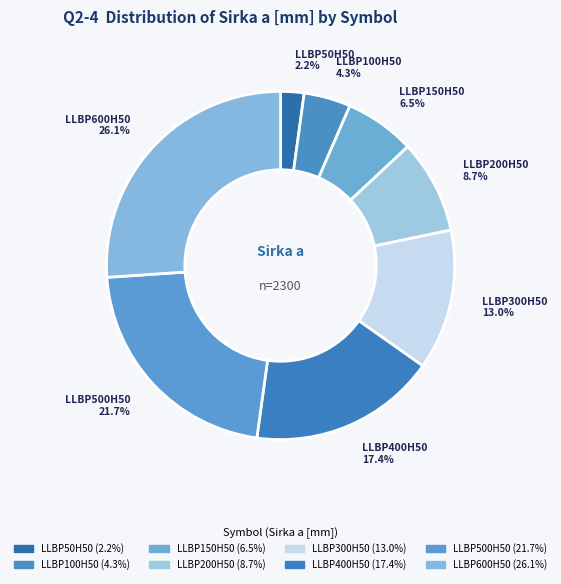

How many segments does this pie chart have?

8